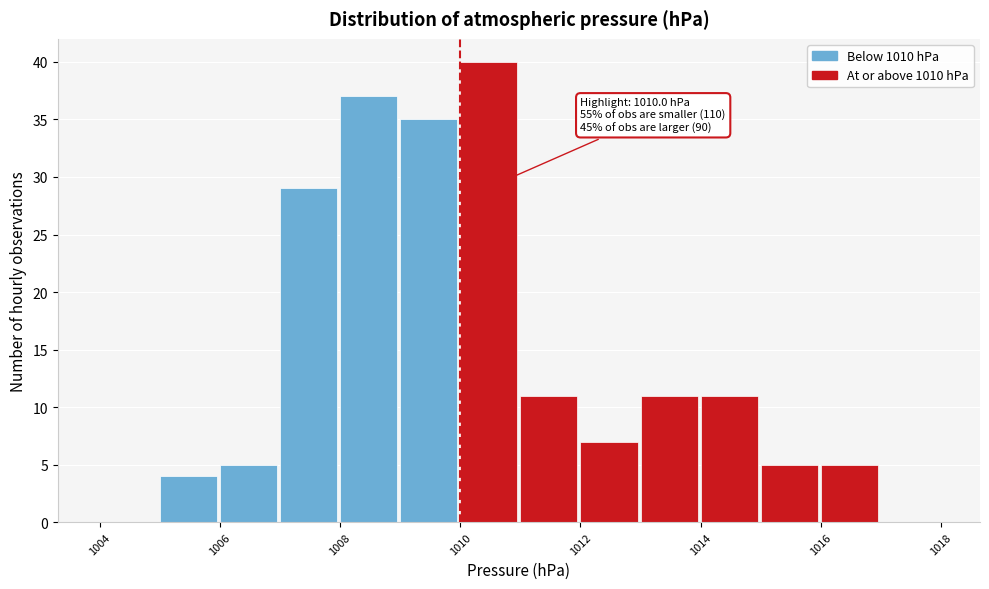

Over which range of the x-axis is the bar tallest?

1010 to 1011